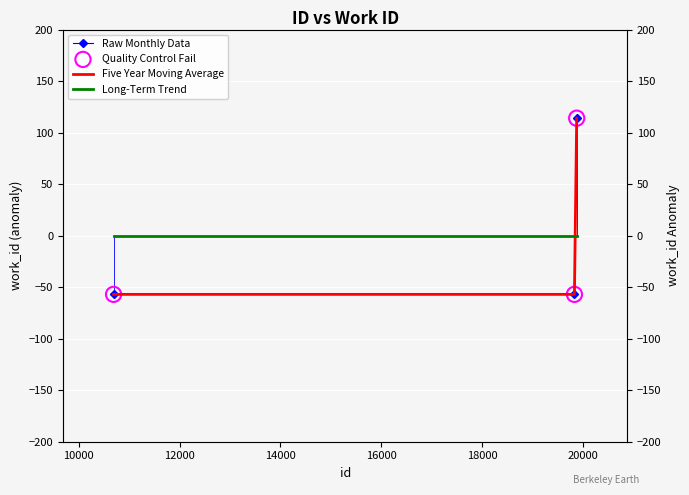

Which series contains the highest Y value?

Raw Monthly Data